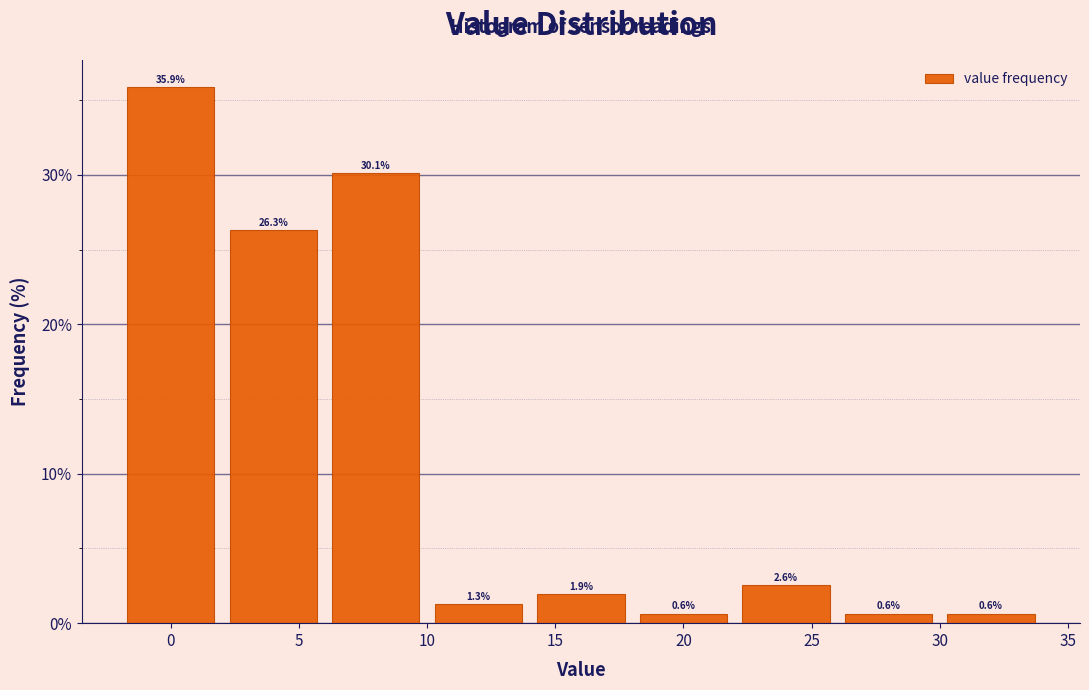

Reading left to right, list every bar in this chart as the range it spans on the x-axis followed by its height.

-2 to 2: 35.9
2 to 6: 26.3
6 to 10: 30.1
10 to 14: 1.3
14 to 18: 1.9
18 to 22: 0.6
22 to 26: 2.6
26 to 30: 0.6
30 to 34: 0.6